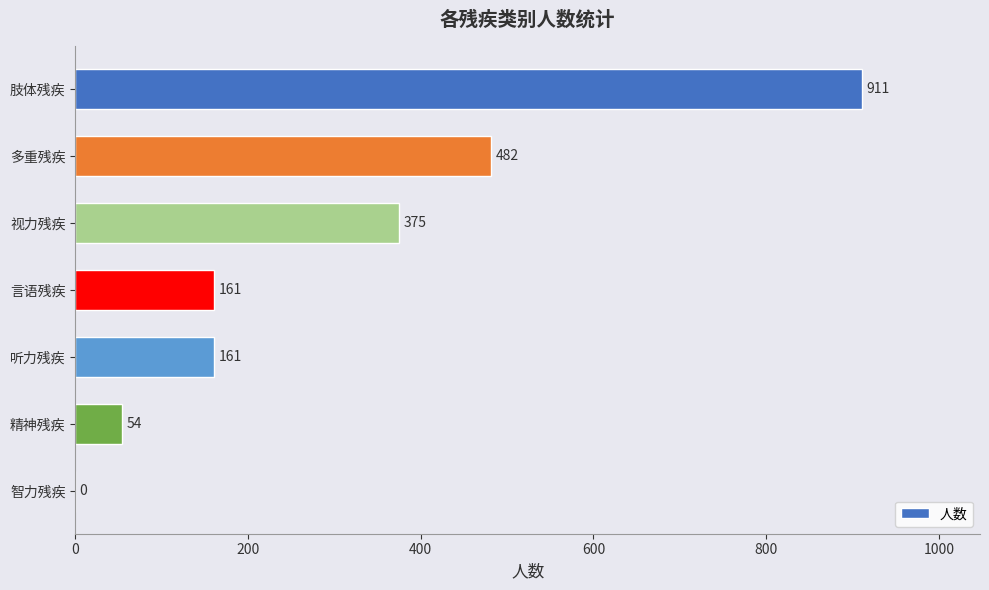

True or false: the data shows 54 at 精神残疾.

True